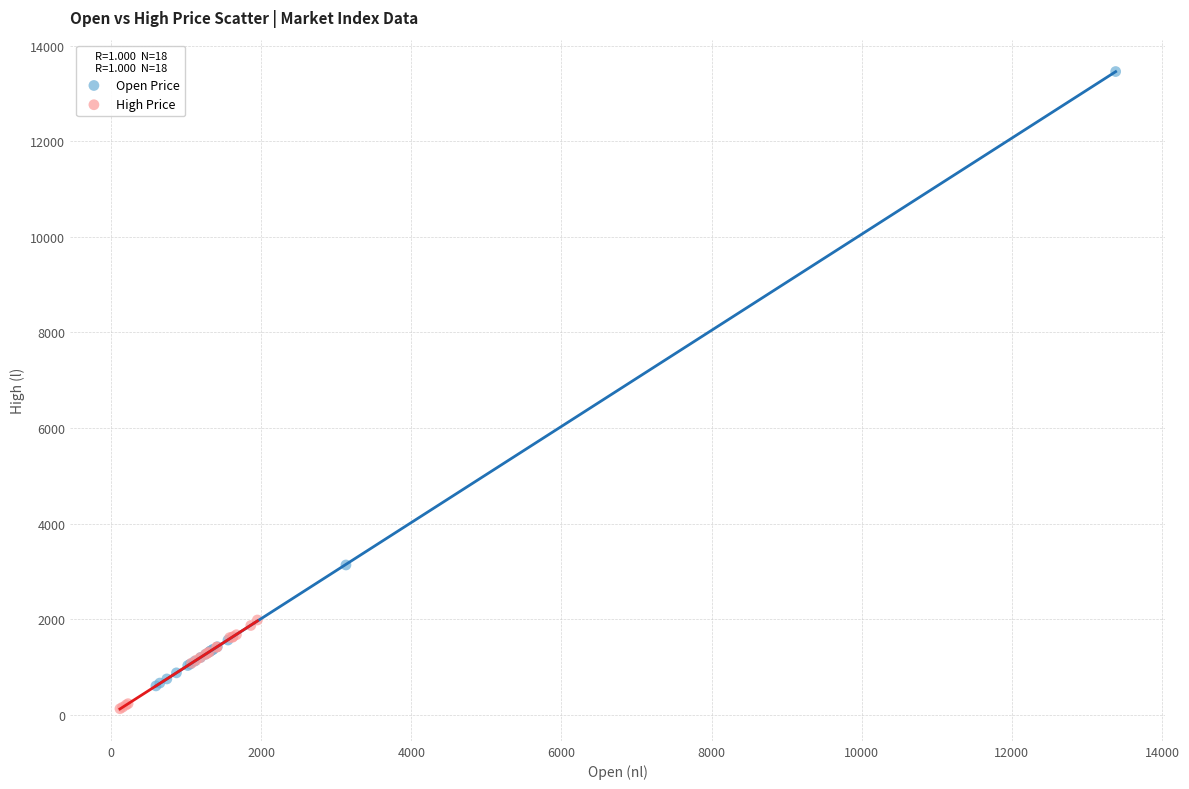

Which series contains the highest Y value?

Open Price